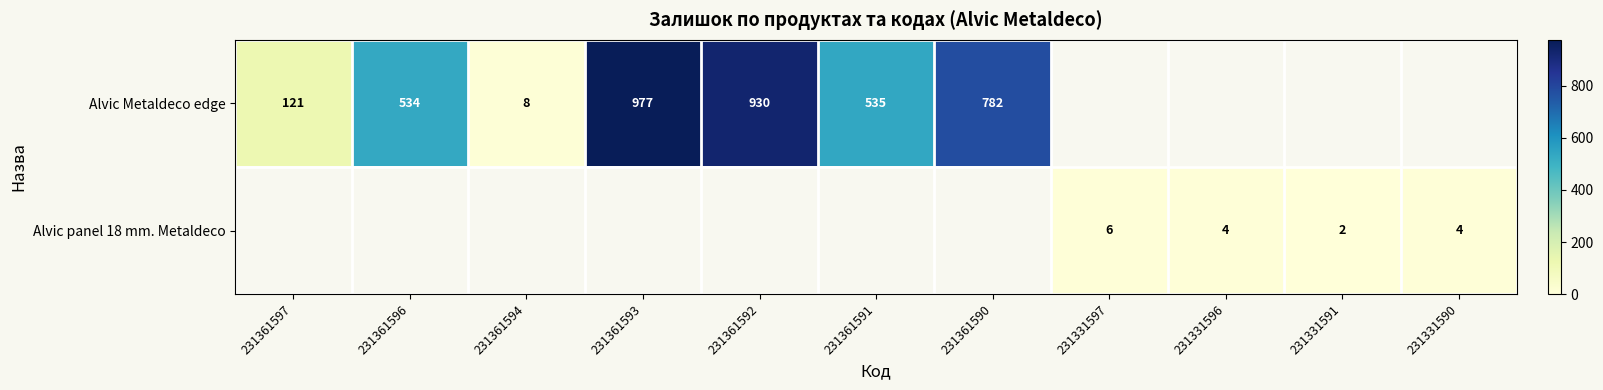

The value of Alvic panel 18 mm. Metaldeco at 231331596 is 1. True or false?

False